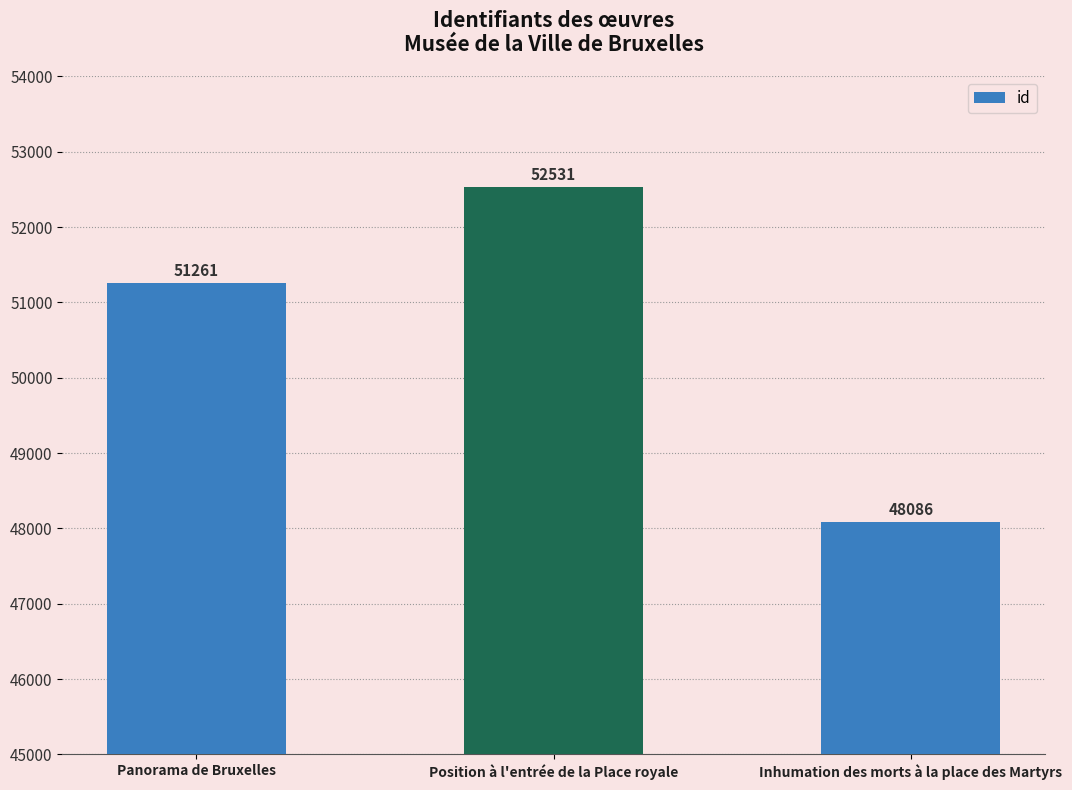

Count the values in the range 48086 to 52531.

3